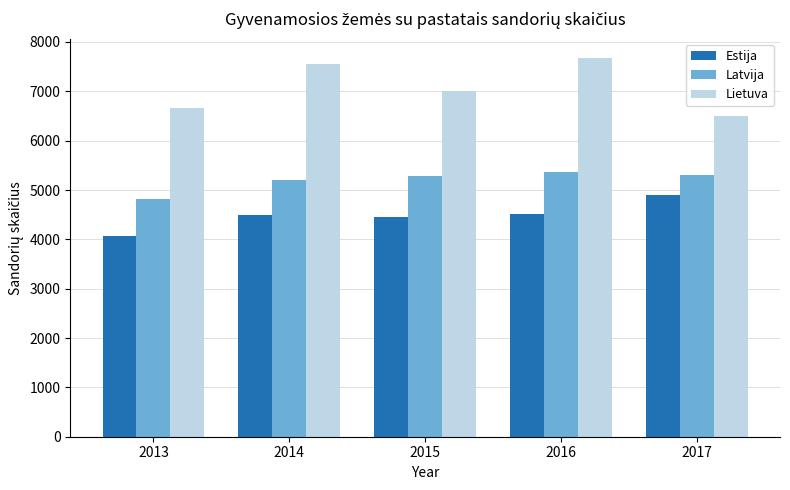

Count the number of data series in this chart.

3